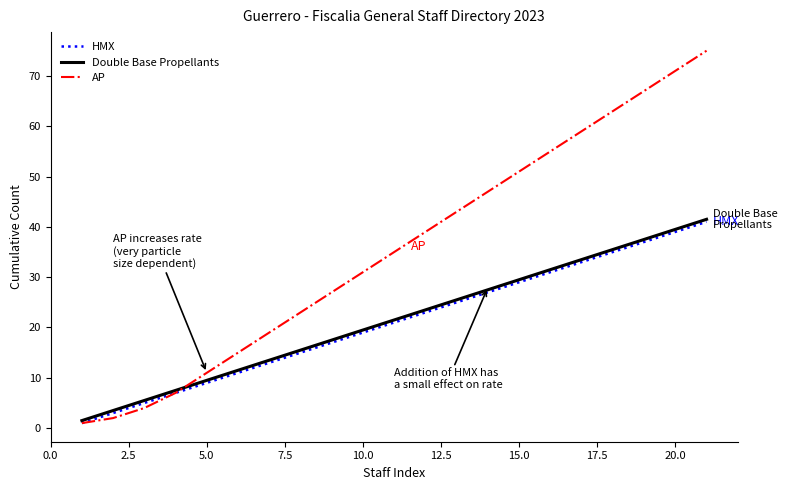

True or false: HMX and Double Base Propellants cross at least once.

False